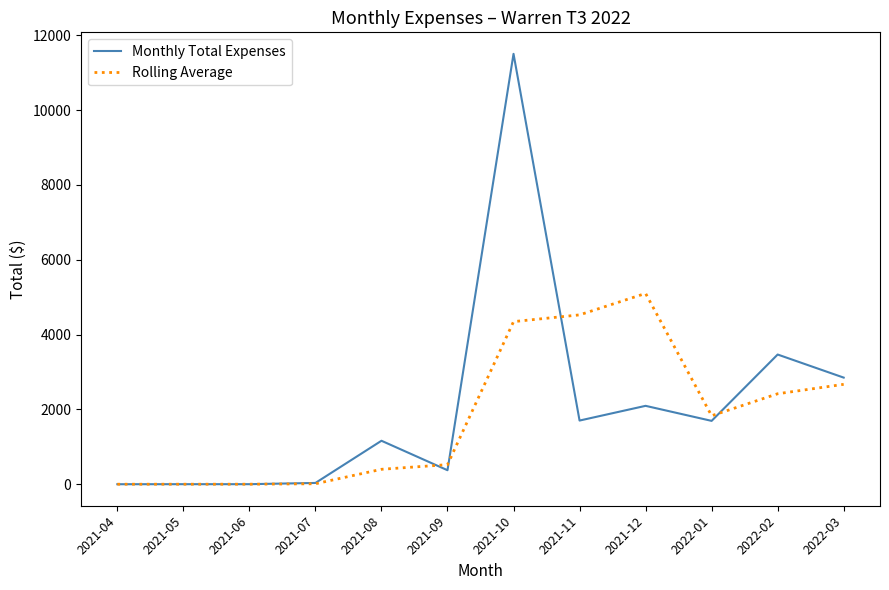

The value of Rolling Average at 2021-08 is 399.8. True or false?

True